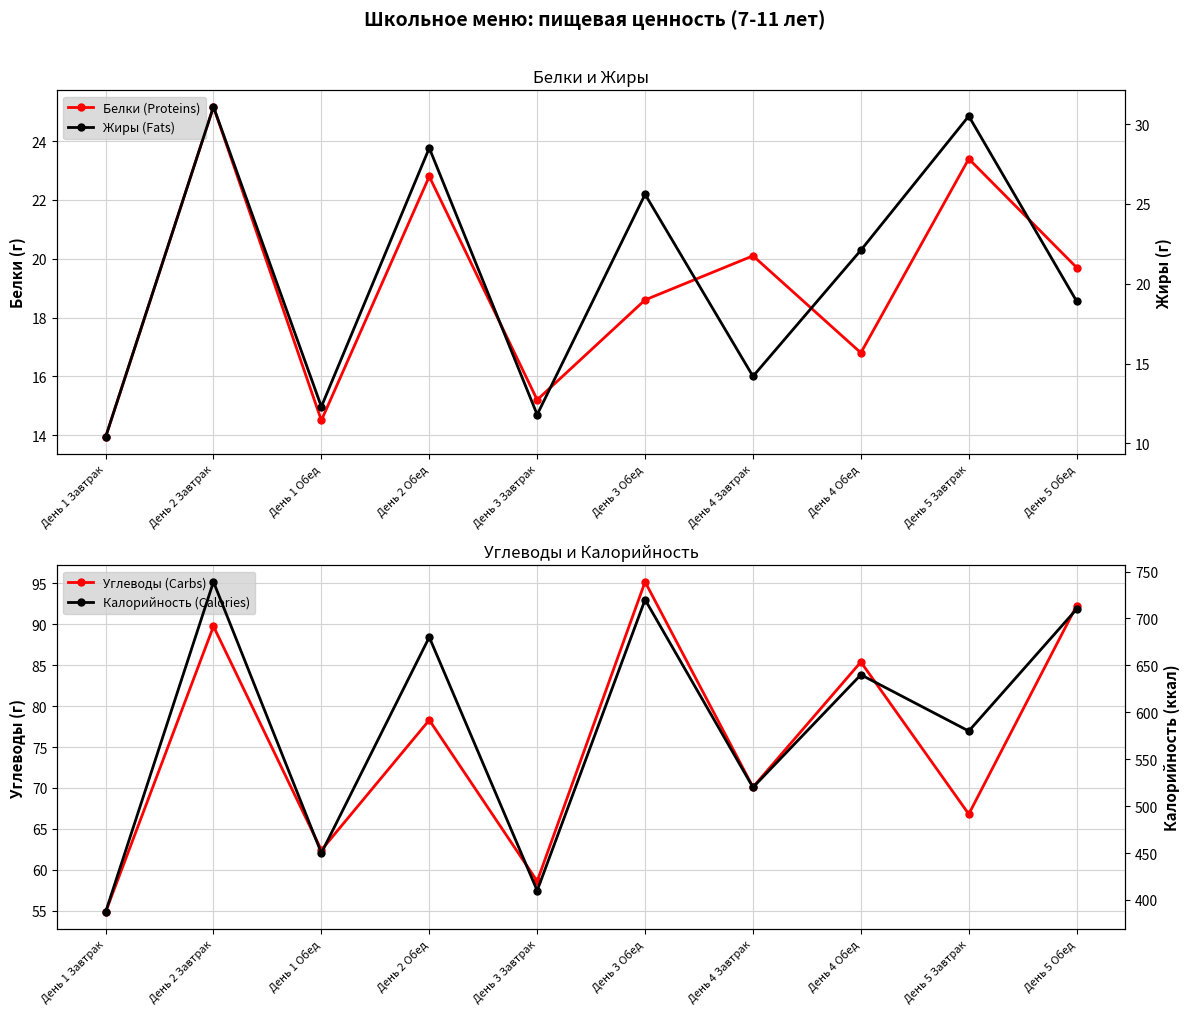

At День 2 Обед, list the series in order from largest to smallest.

Калорийность (Calories), Углеводы (Carbs), Жиры (Fats), Белки (Proteins)